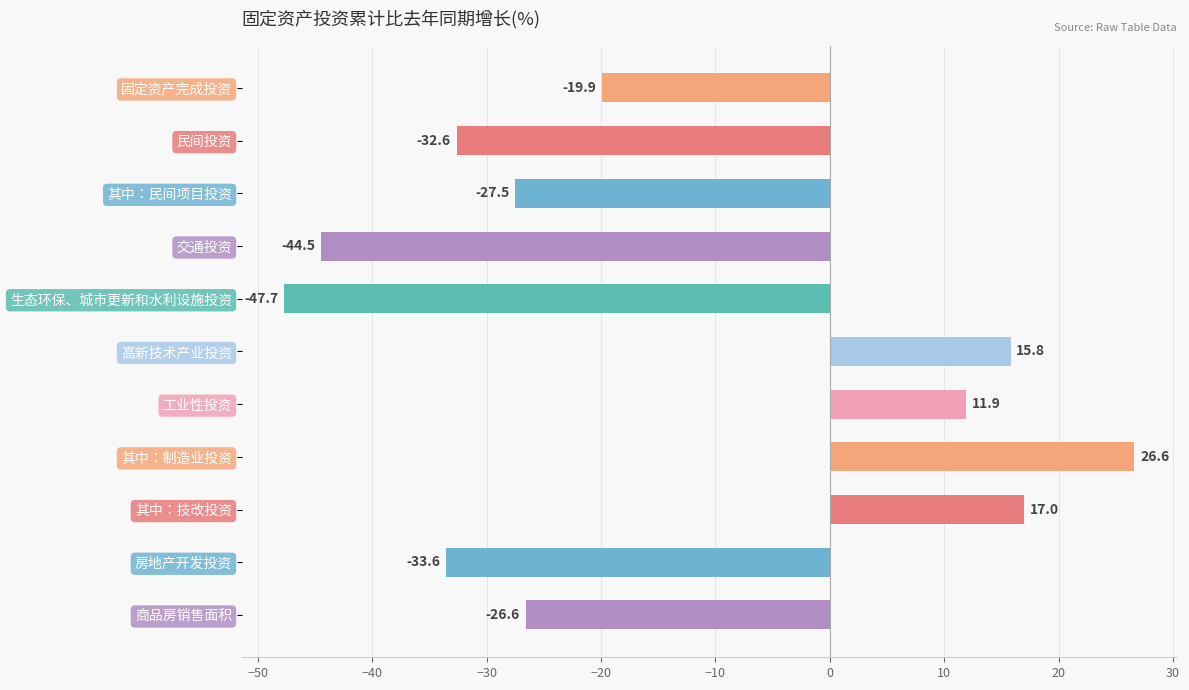

What is the difference between the maximum and minimum values?

74.3